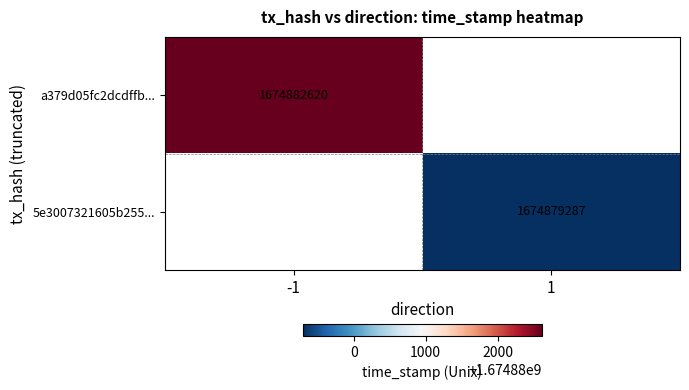

At how many categories does at least one series exceed 1674882609?

1